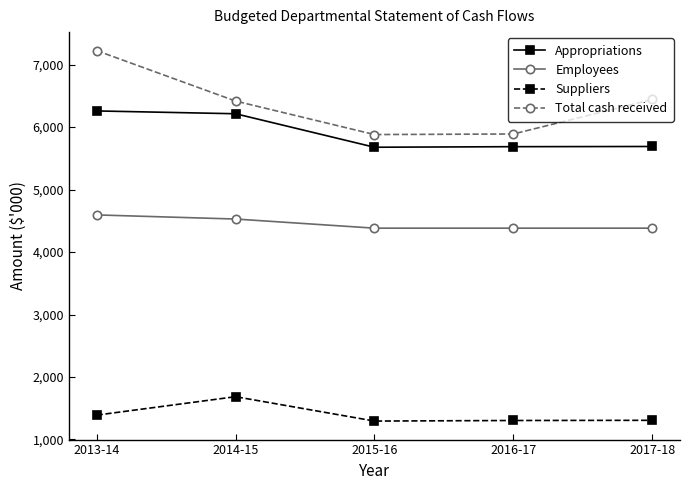

What is the total value across all series at 2015-16?

17234